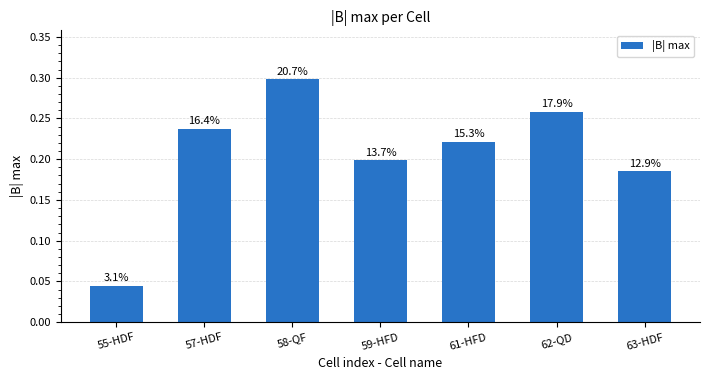

Count the values in the range 0 to 1.

7